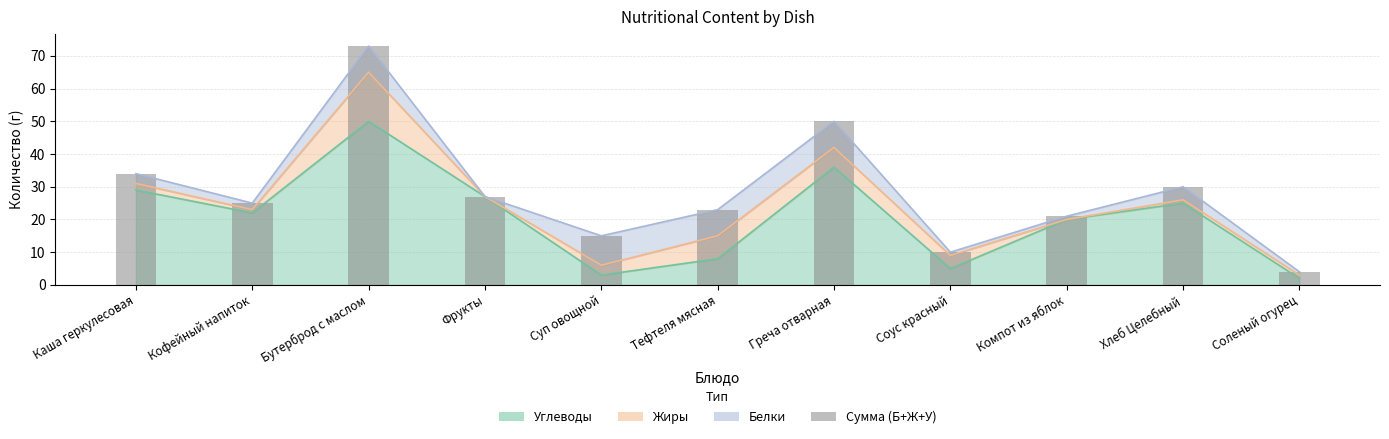

Are the bars grouped side by side (vs. stacked)?

No